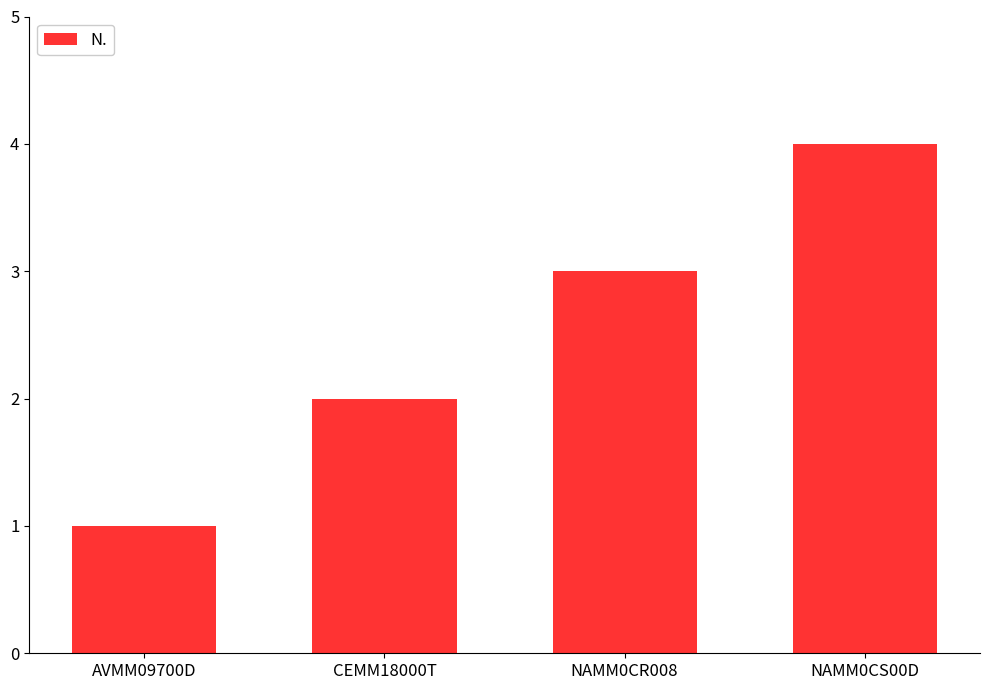

Reading left to right, extract all data points from this chart.

AVMM09700D=1	CEMM18000T=2	NAMM0CR008=3	NAMM0CS00D=4